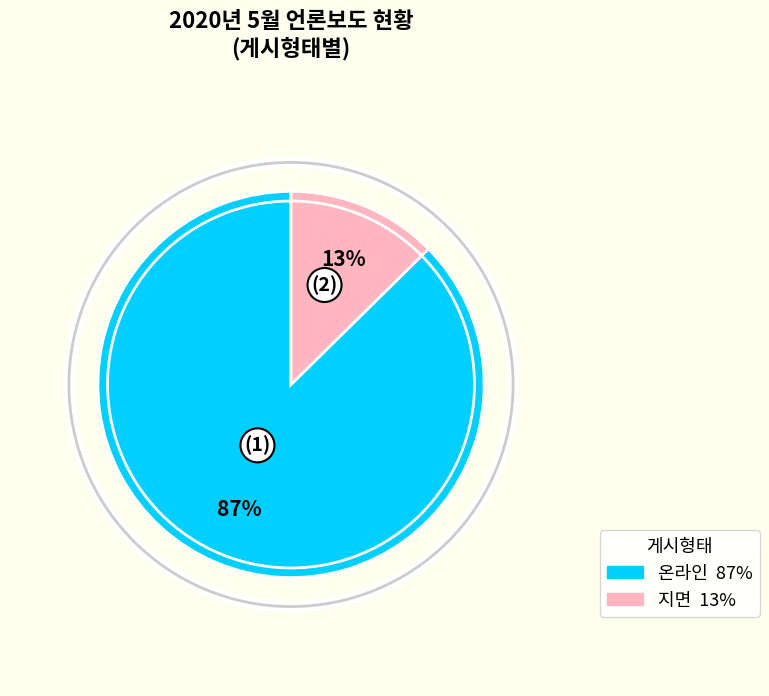

To the nearest percent, what percentage of the pie is 지면?

12%